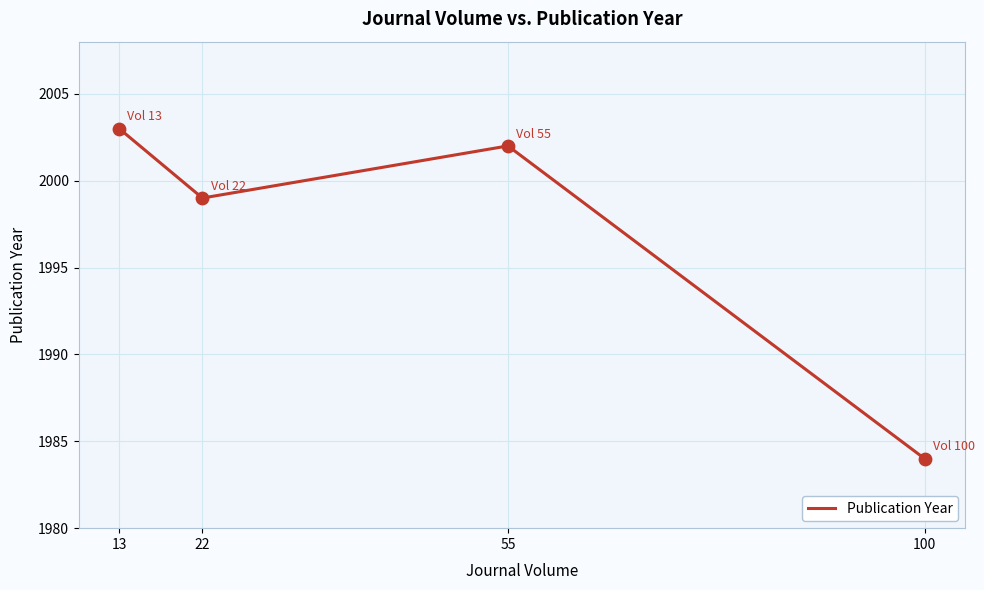

Between 22 and 13, which is larger?

13